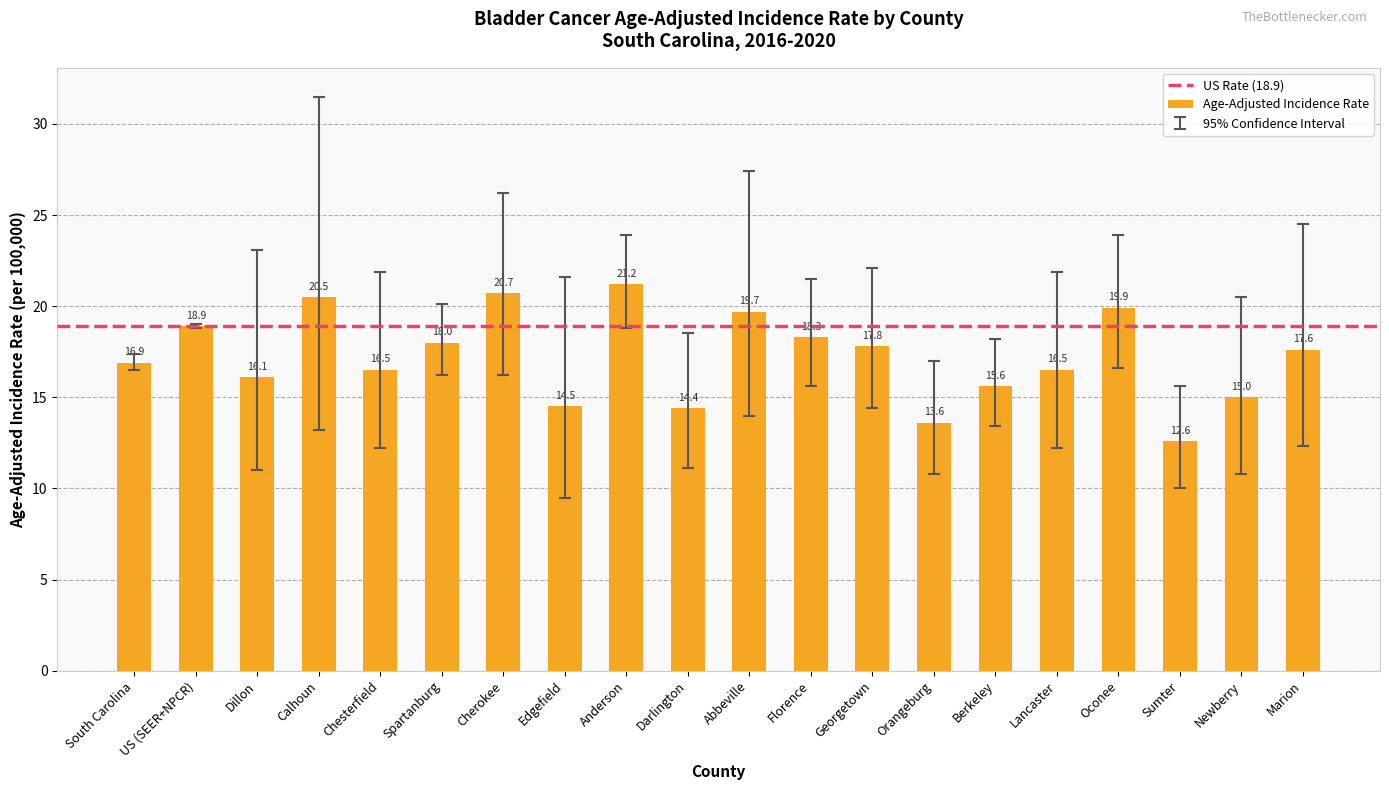

The value at Darlington is 14.4. True or false?

True